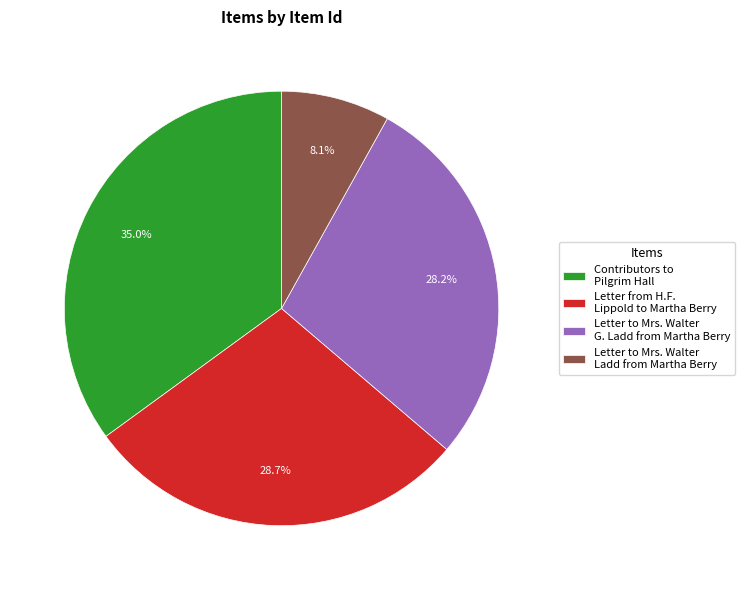

Which has a higher value, Contributors to Pilgrim Hall or Letter to Mrs. Walter Ladd from Martha Berry?

Contributors to Pilgrim Hall